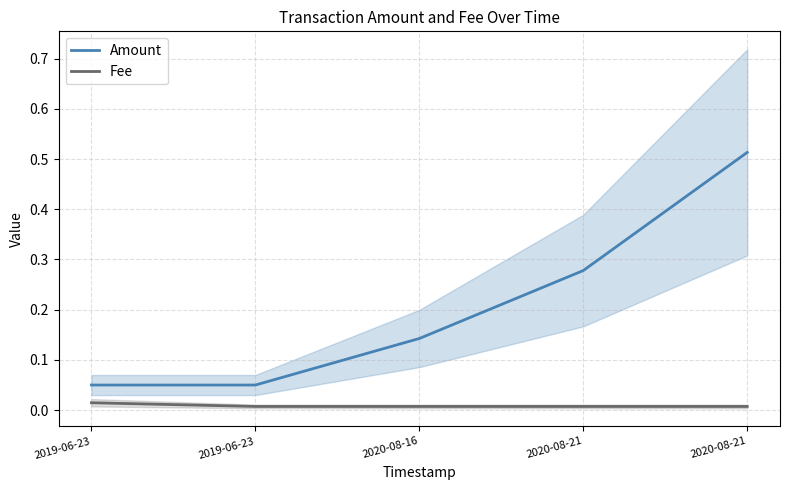

At how many categories does at least one series exceed 0?

5